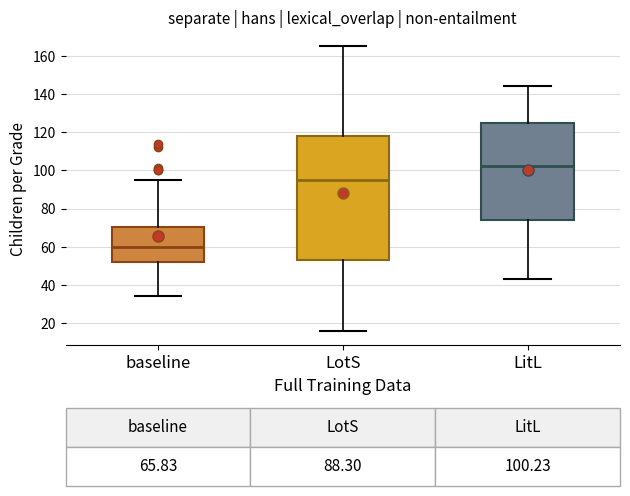

Which box has the highest median line?

LitL